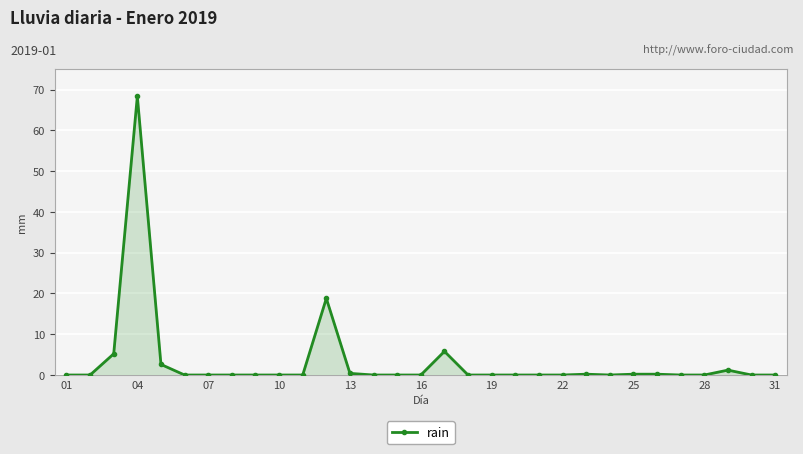

True or false: the data has more than 1 interior local peaks.

True